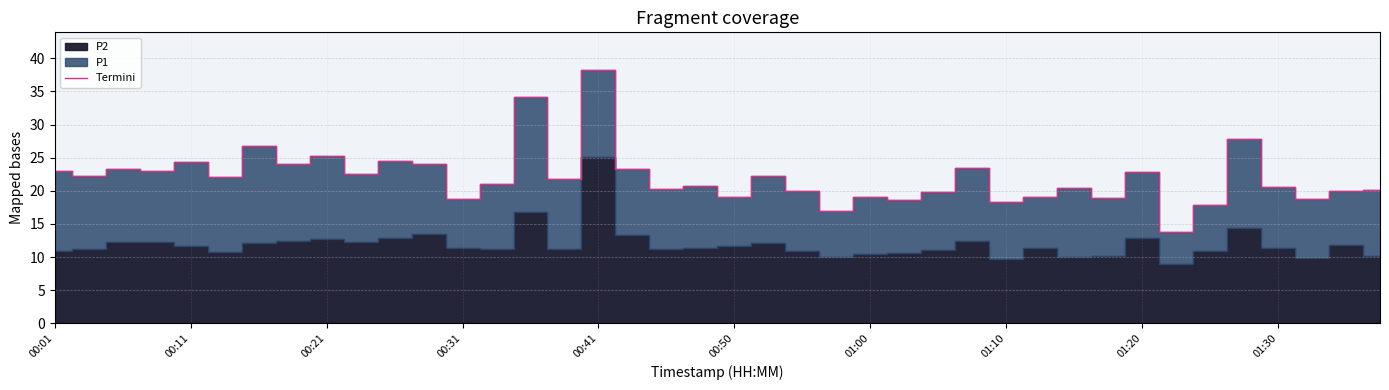

Is it true that Termini equals 19.1 at 00:50?

True